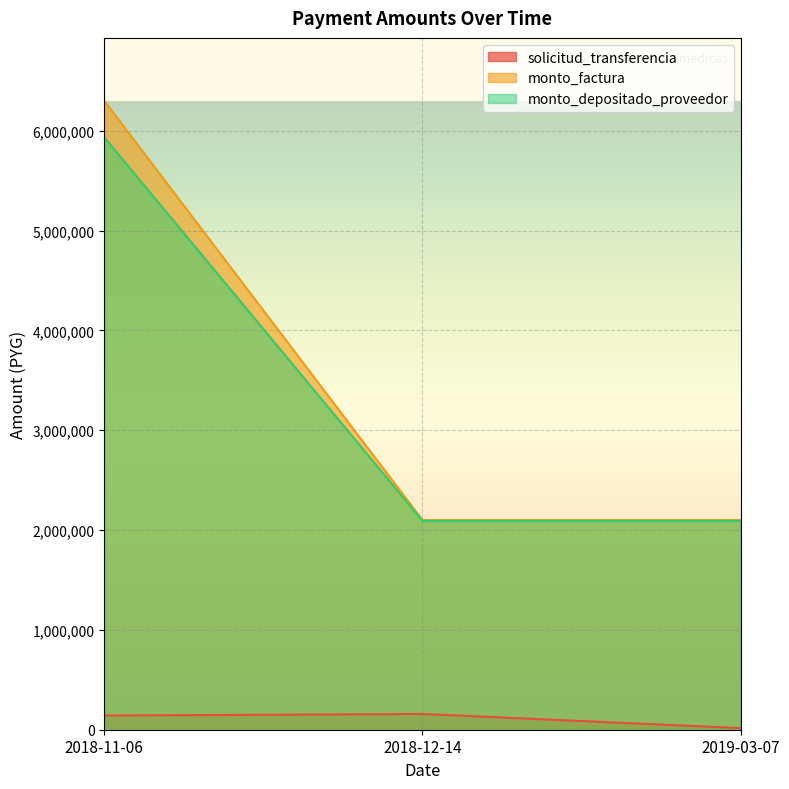

What is the spread (max minus min) of values at 2019-03-07?

2084067